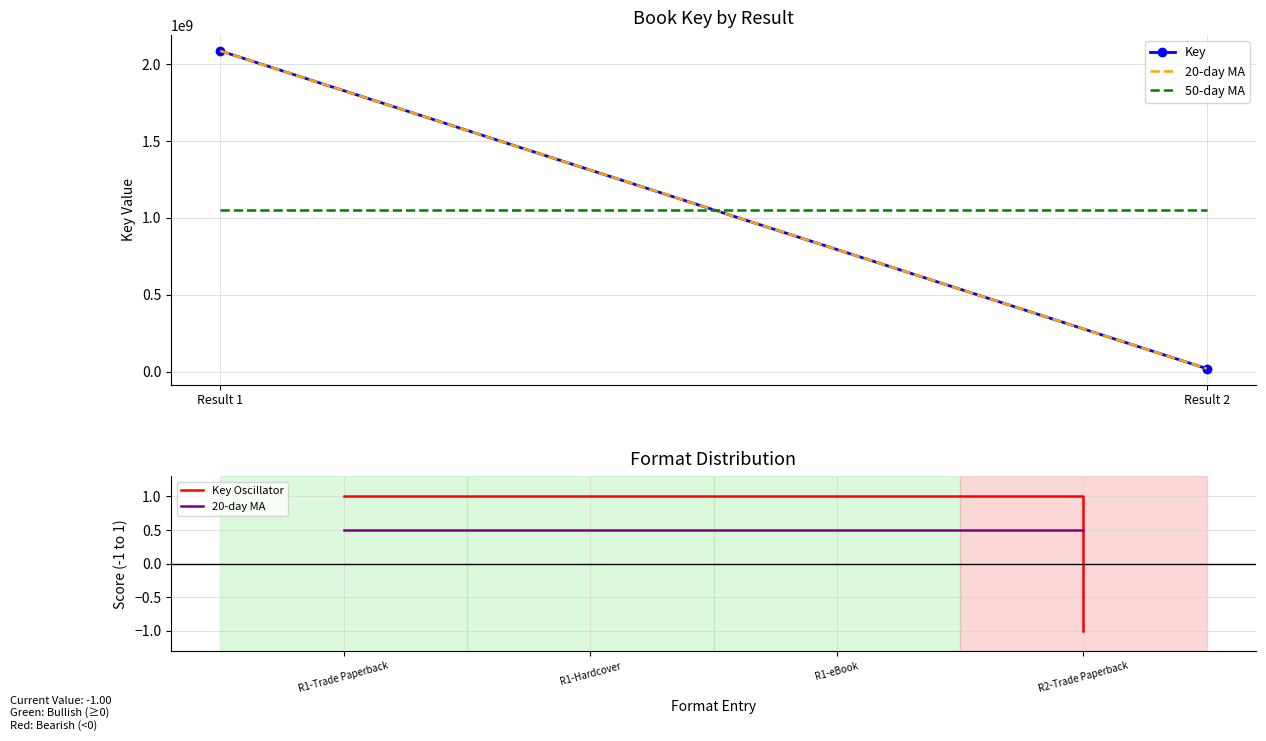

The value of 20-day MA at R1-eBook is 0.5. True or false?

True